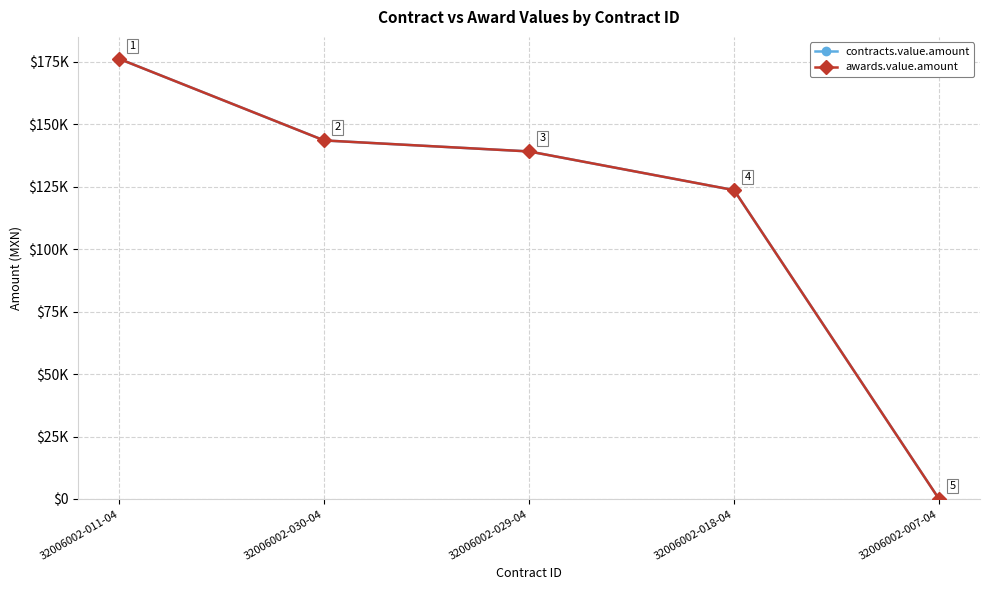

At how many categories does at least one series exceed 125206?

3